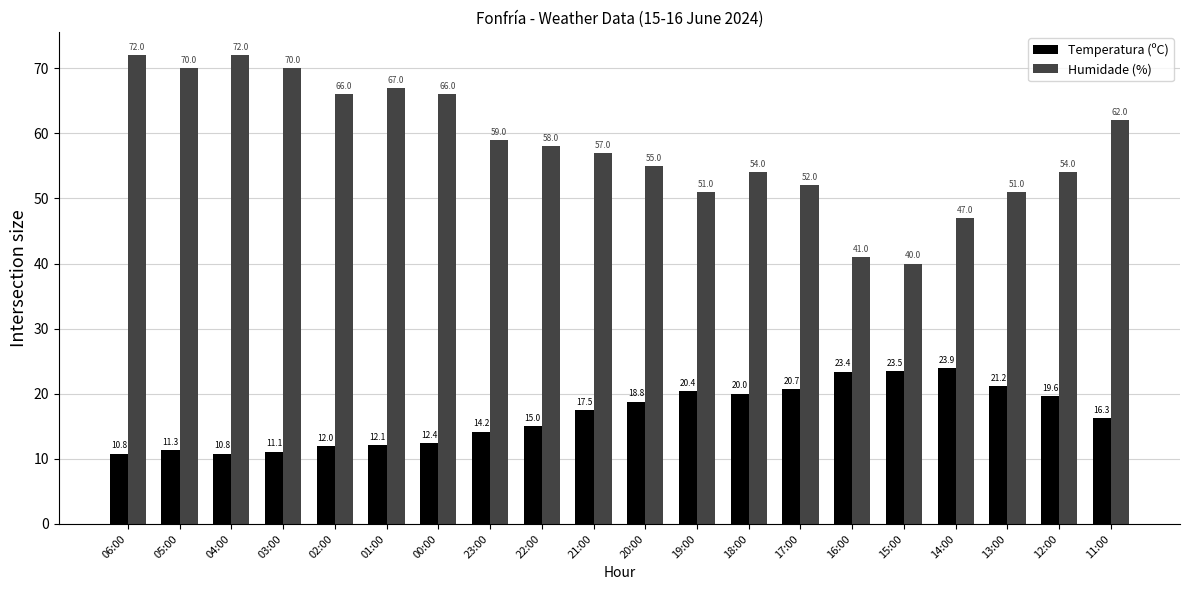

What is the difference between the maximum and minimum values in the Humidade (%) series?

32.0